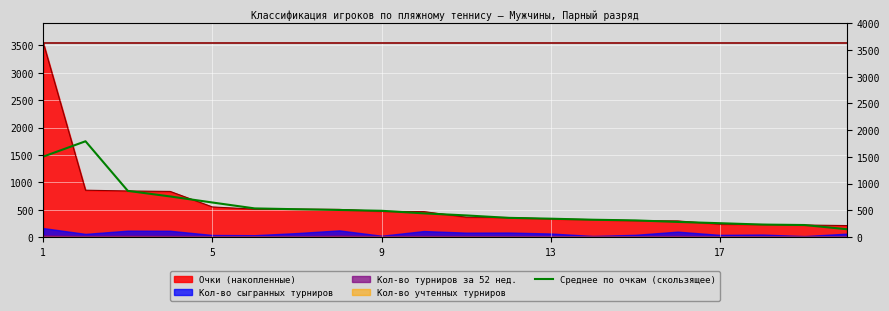

How many lines are shown in the chart?

1